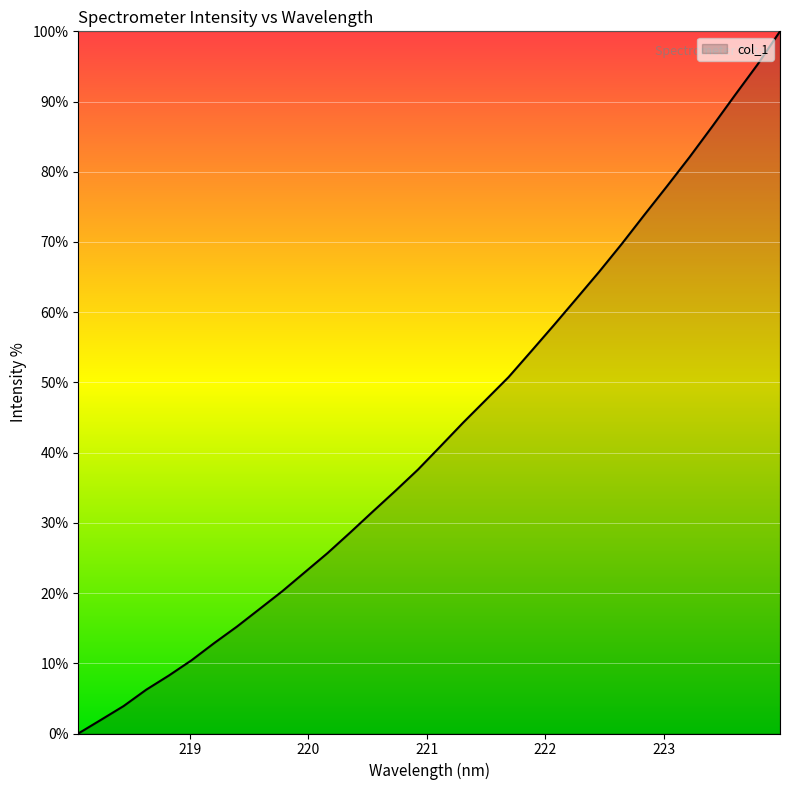

What is the greatest value displayed?

100.0